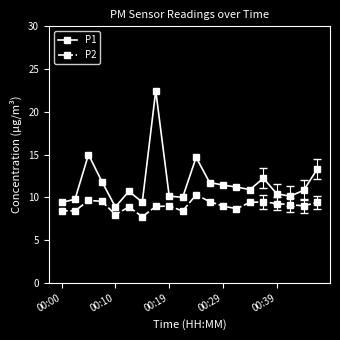

At how many categories does at least one series exceed 9?

19